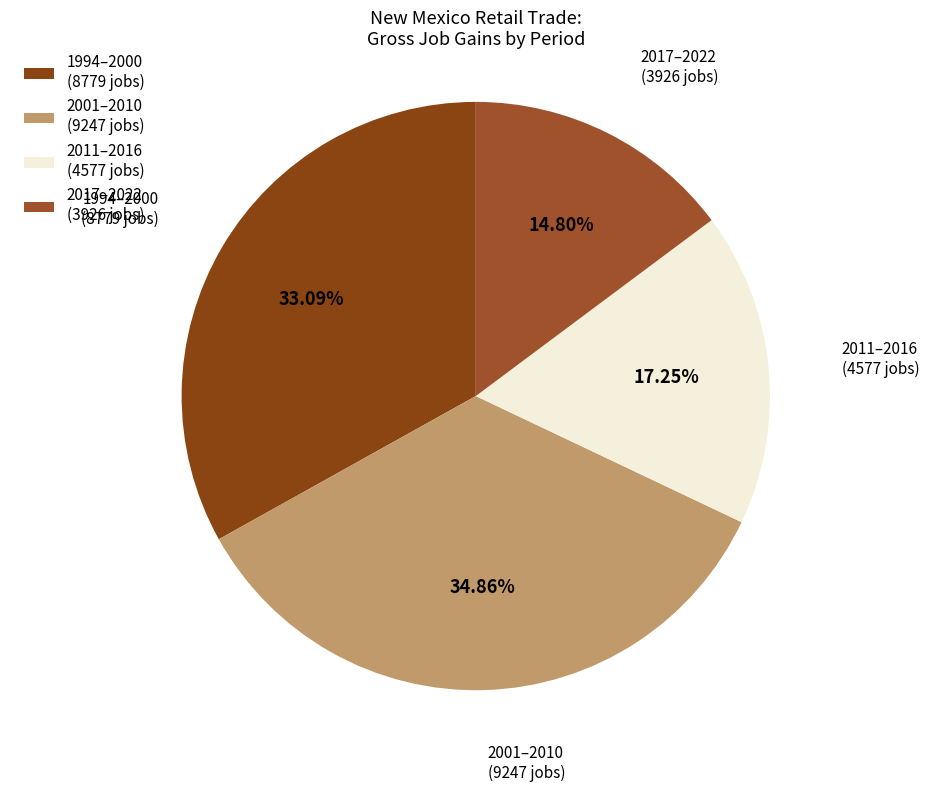

Is 2001–2010 (9247 jobs) the majority of the pie?

No